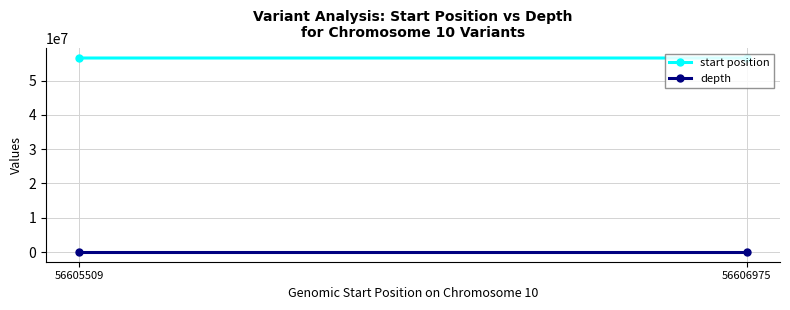

What is the difference between the highest and lowest values at 56606975?

56606972